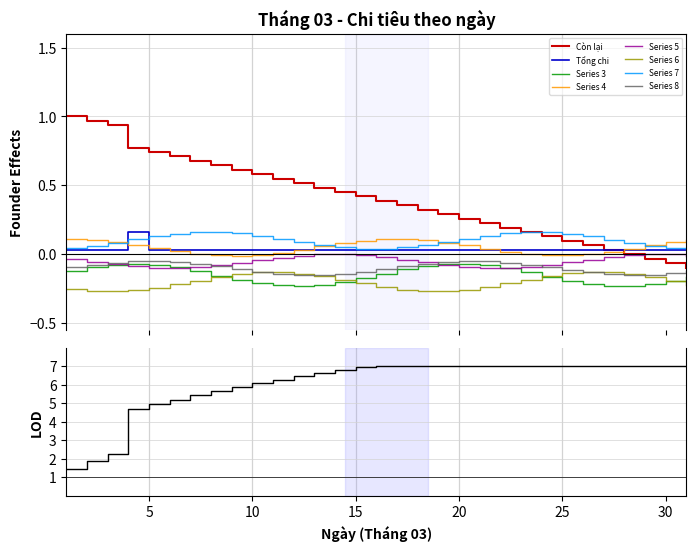

True or false: Series 7 and Series 6 cross at least once.

False